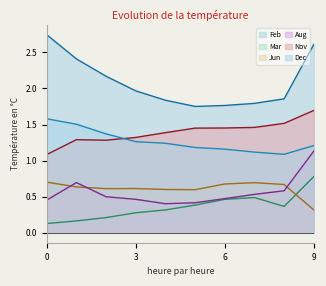

How many lines are shown in the chart?

6